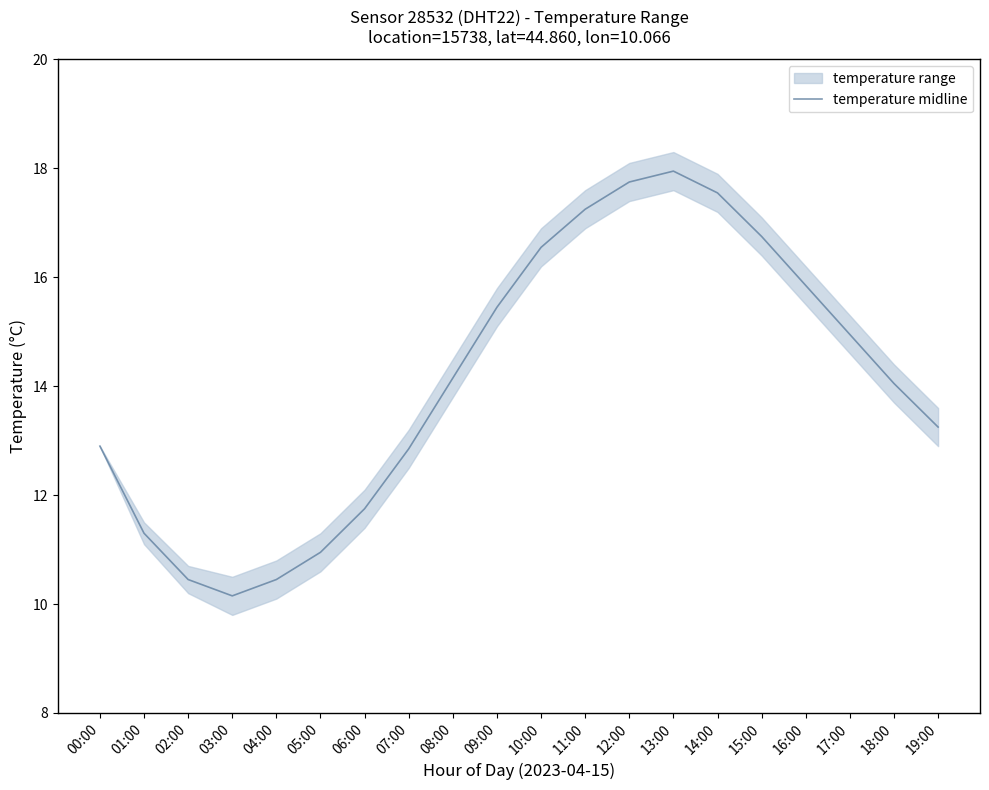

List the labels in order of value, largest first.

13:00, 12:00, 14:00, 11:00, 15:00, 10:00, 16:00, 09:00, 17:00, 08:00, 18:00, 19:00, 00:00, 07:00, 06:00, 01:00, 05:00, 02:00, 04:00, 03:00